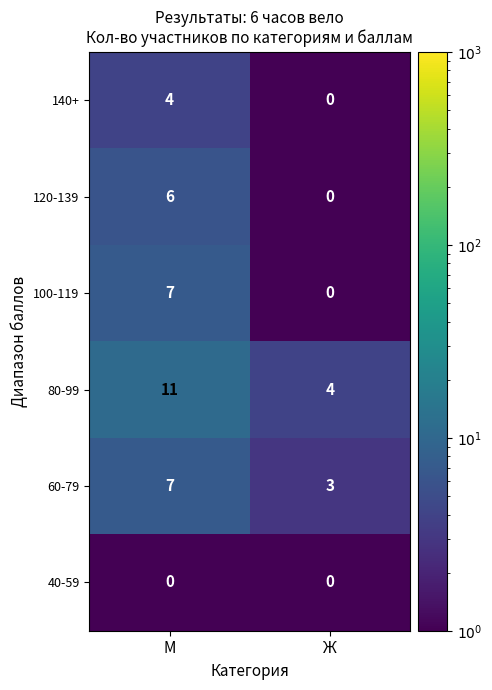

Which category has the highest value across all series?

М